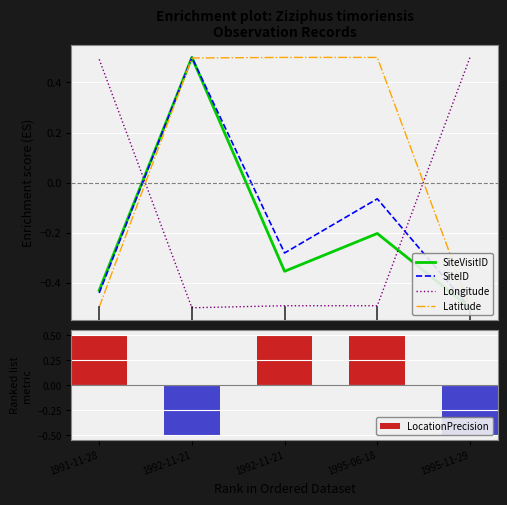

Is it true that SiteVisitID equals -0.3 at 1995-11-29?

False